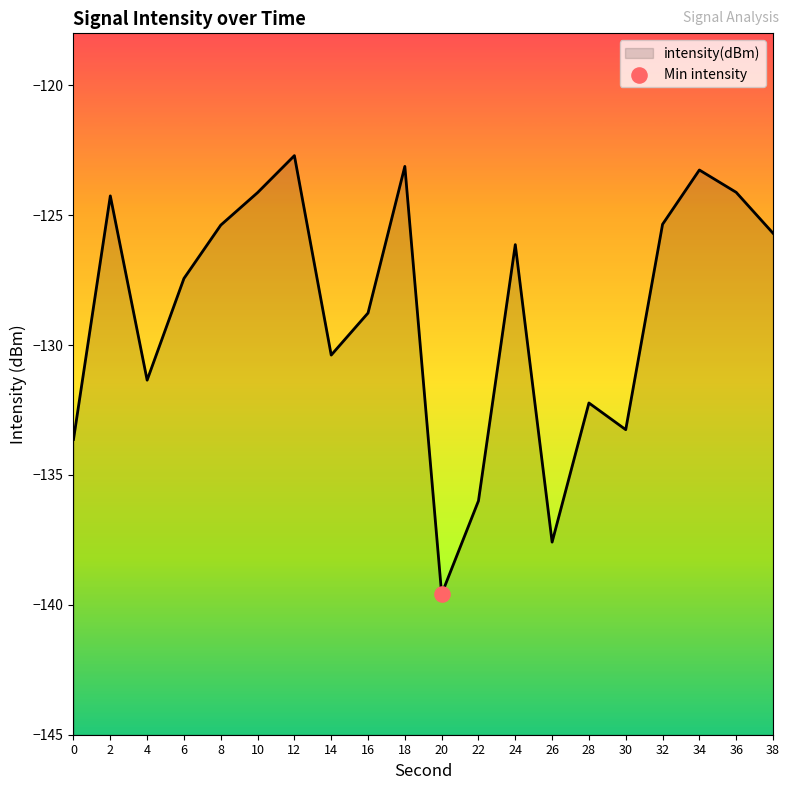

What is the change in value from 10 to 38?

-1.6